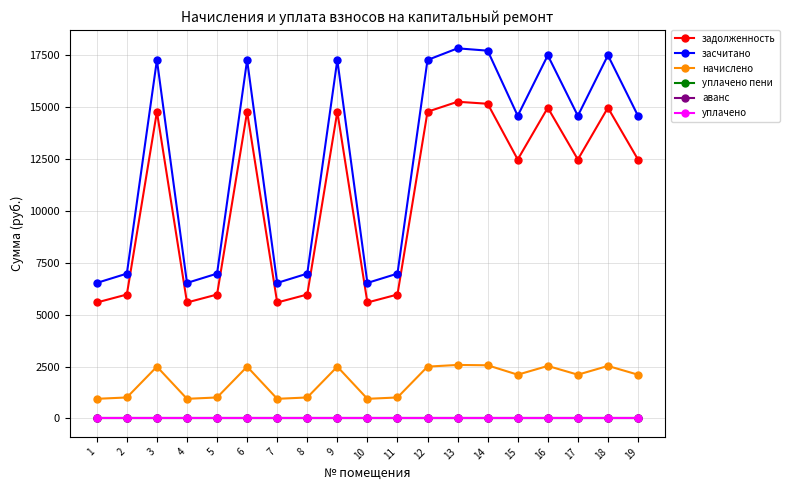

Is this an area chart (filled region under the line)?

No